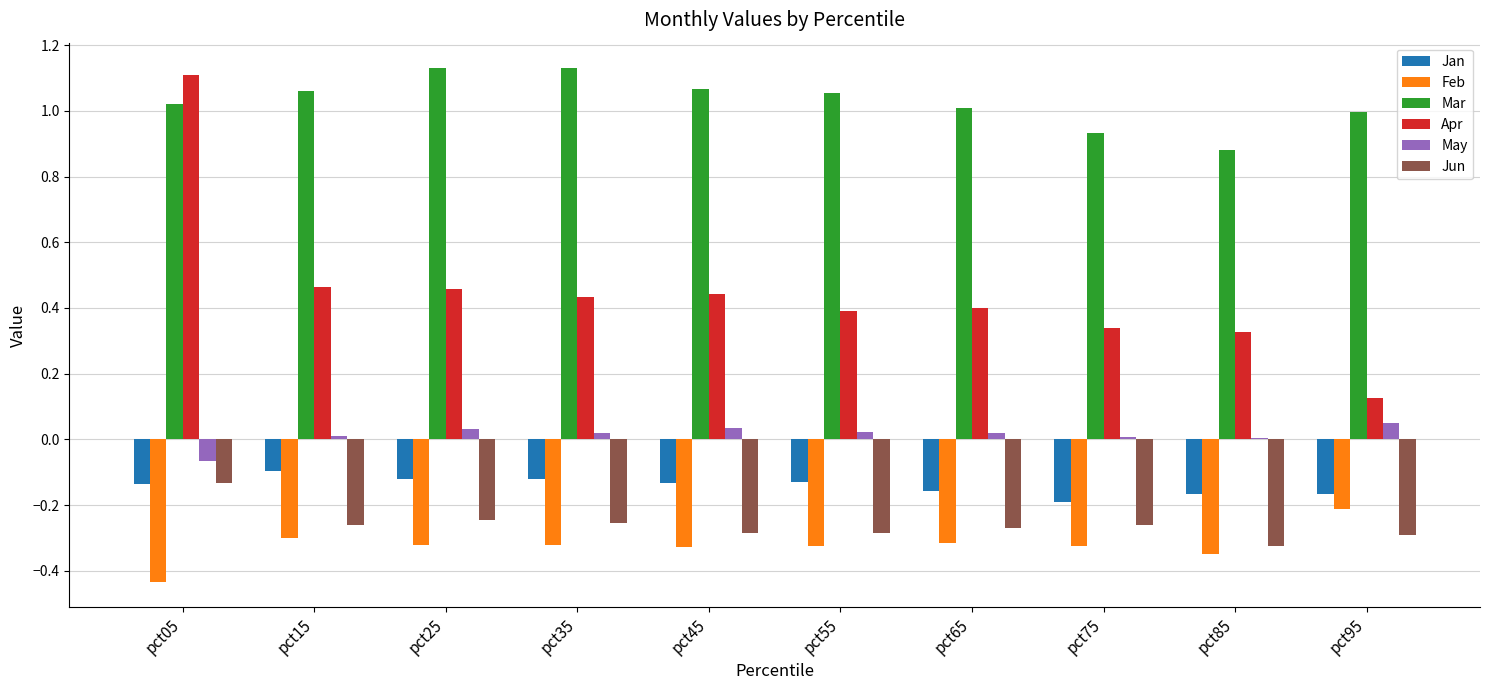

The value of Apr at pct05 is 0.3. True or false?

False